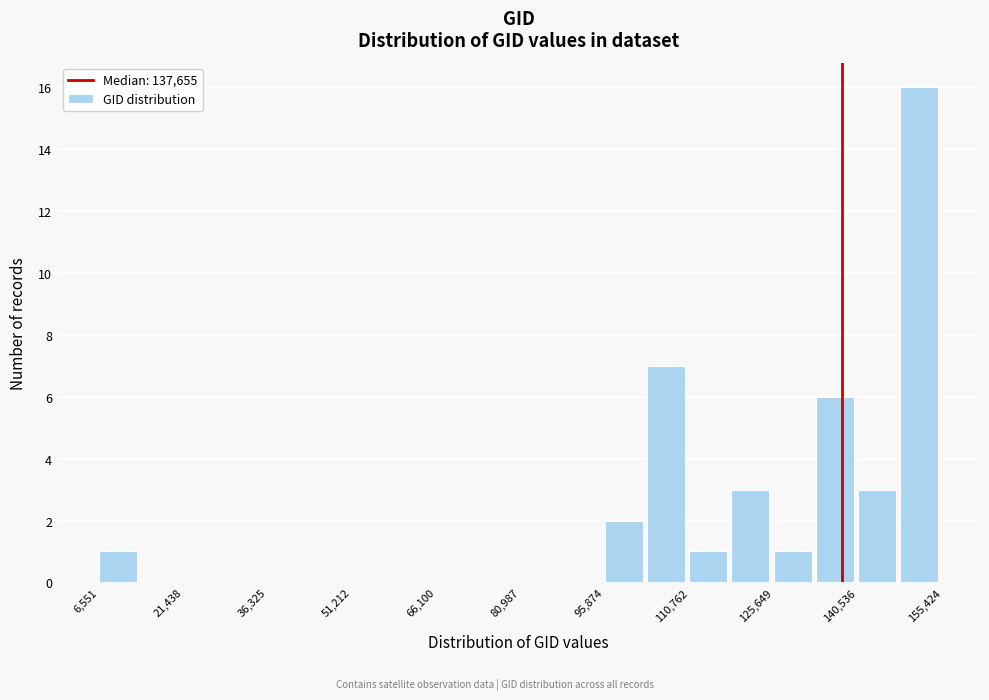

Around what value on the x-axis is the tallest bar? Give the approximate position of its centre, as read against the axis.

152000